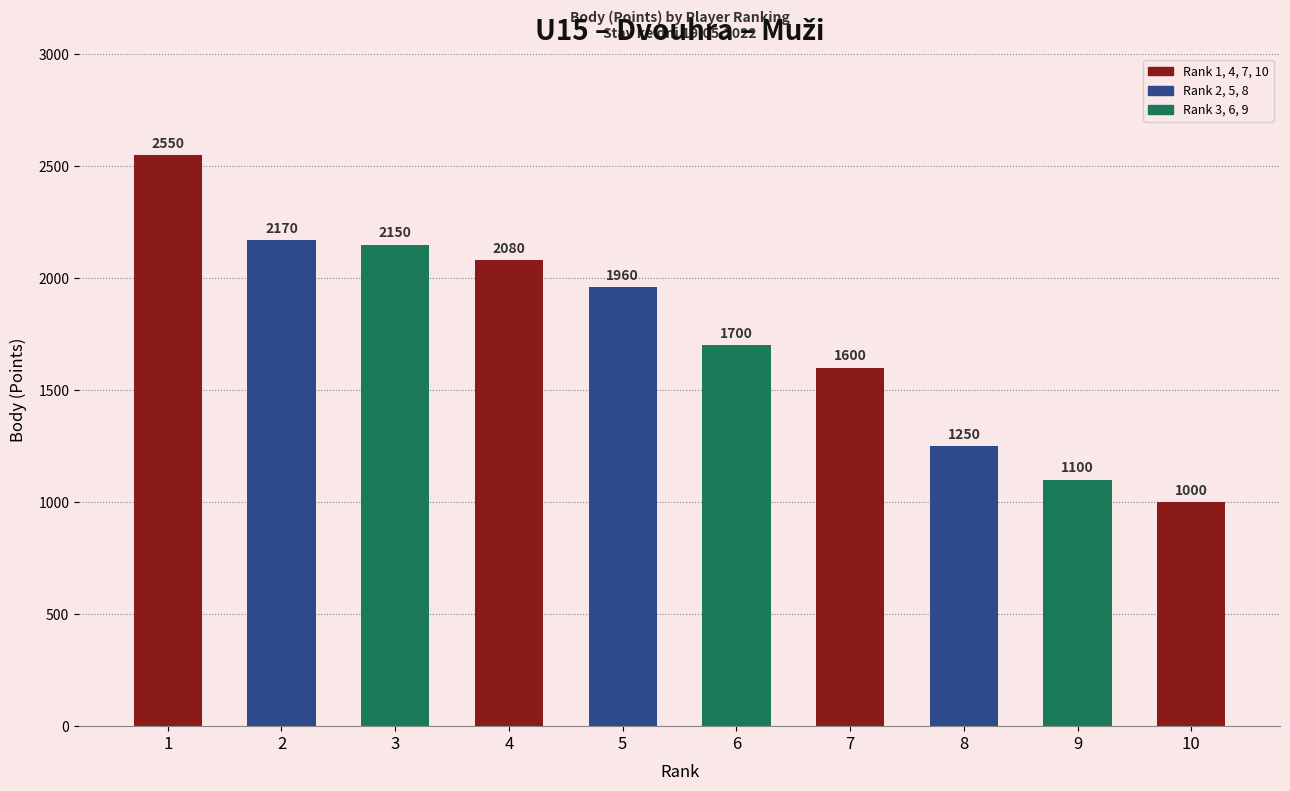

What is the sum of all values?

17560